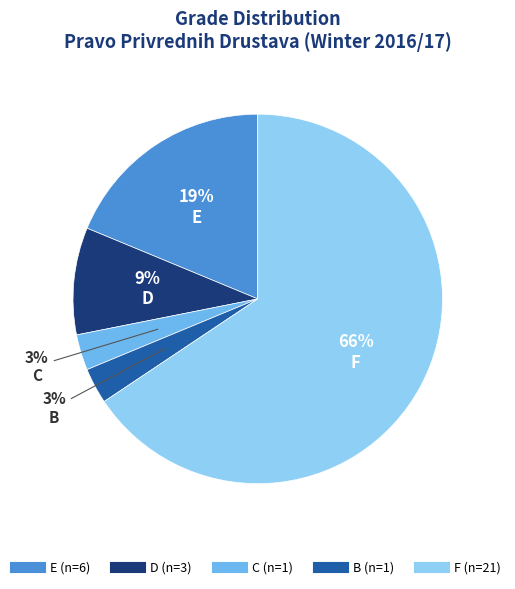

Do F and D together represent more than half of the pie?

Yes